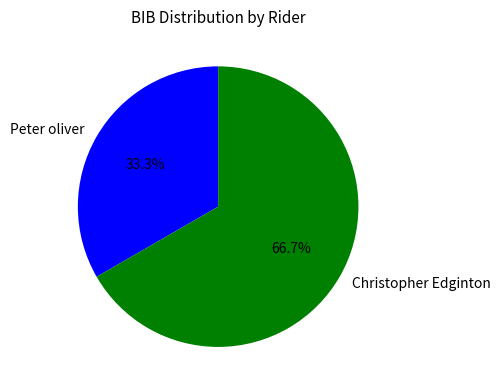

The Christopher Edginton slice represents 75% of the pie. True or false?

False